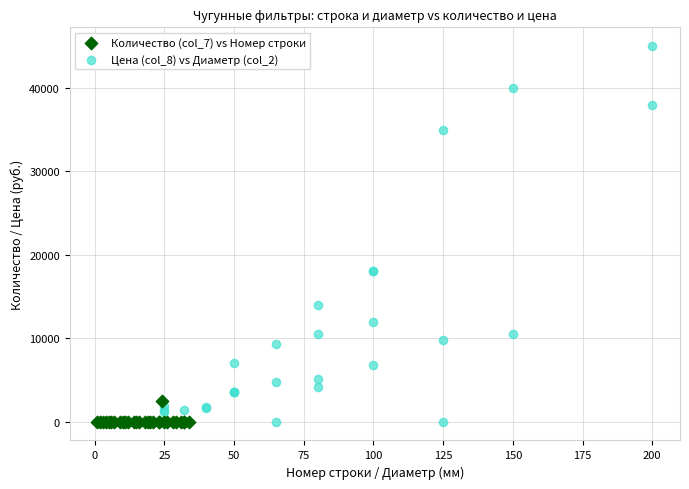

Which series reaches the maximum Y coordinate?

Цена (col_8) vs Диаметр (col_2)